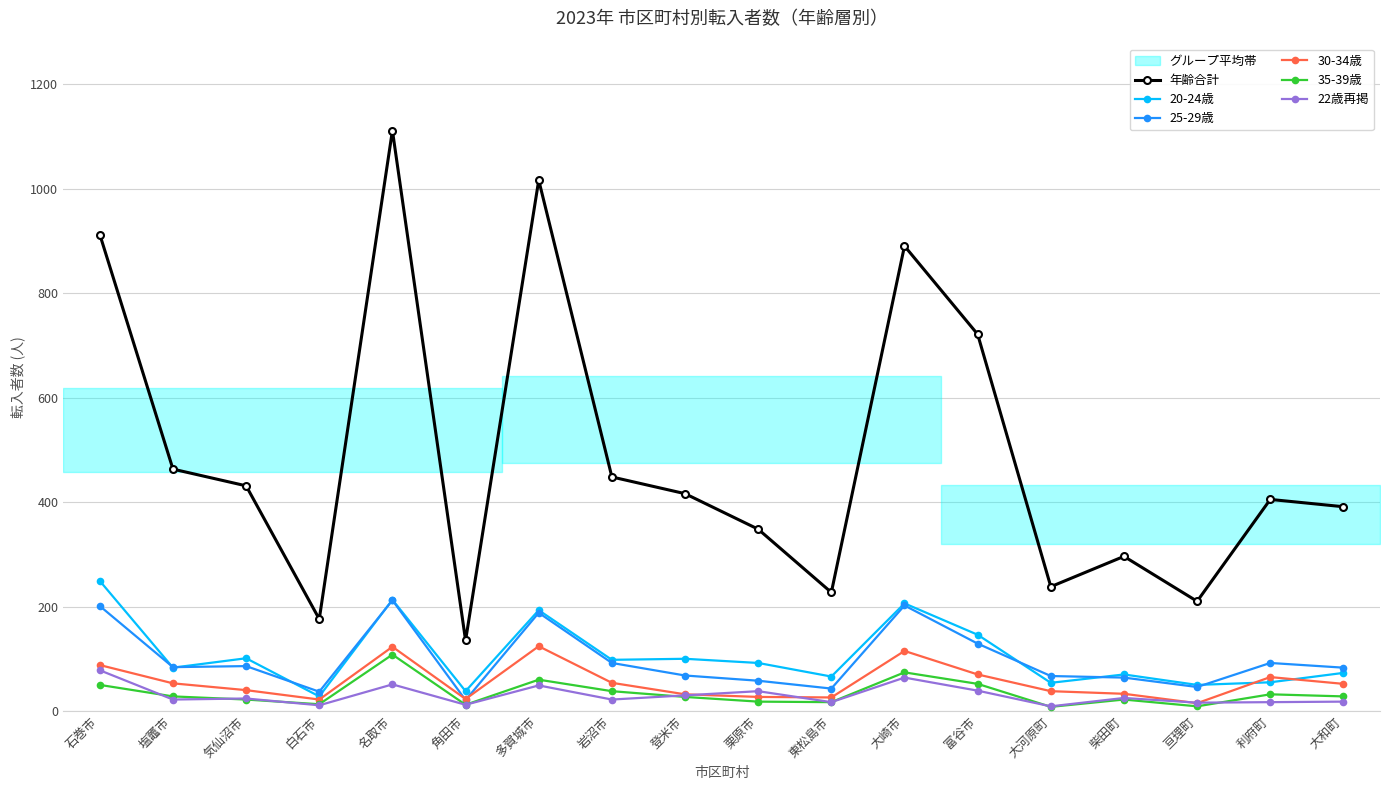

Where is 35-39歳 nearest to the value 58?

多賀城市